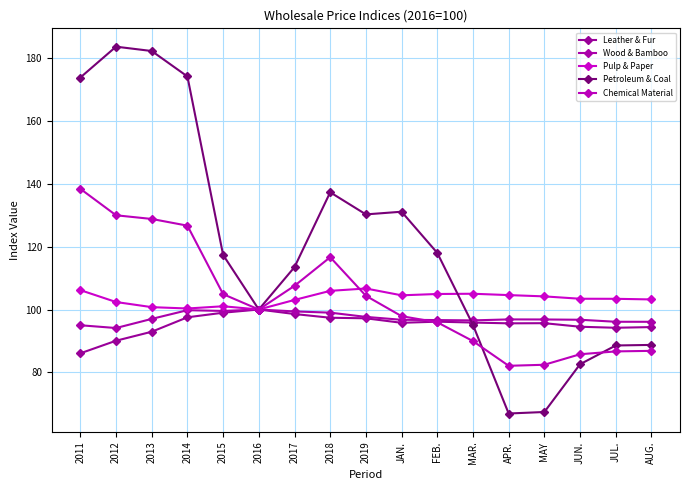

At which label does Pulp & Paper reach its minimum?

2016